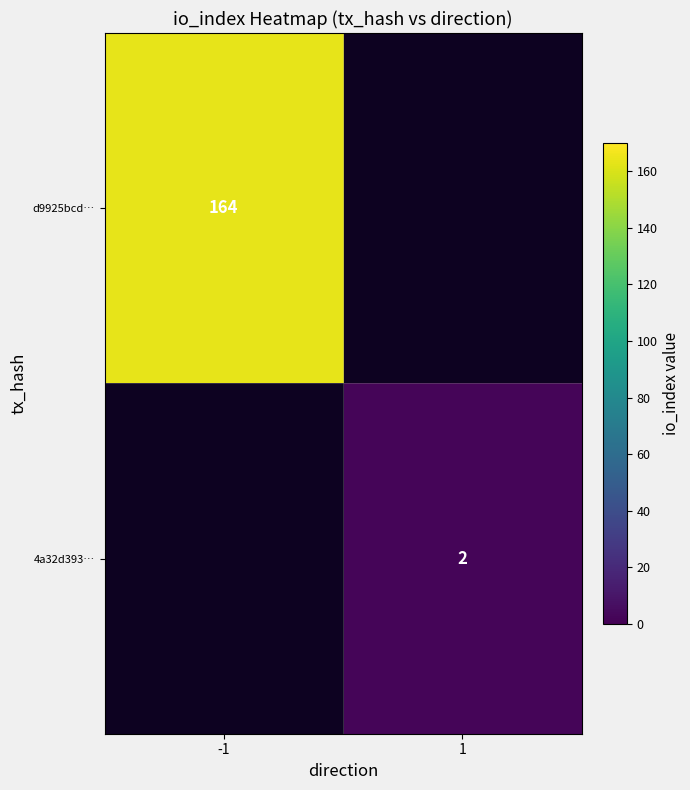

The d9925bcd… series shows 164 at -1. True or false?

True